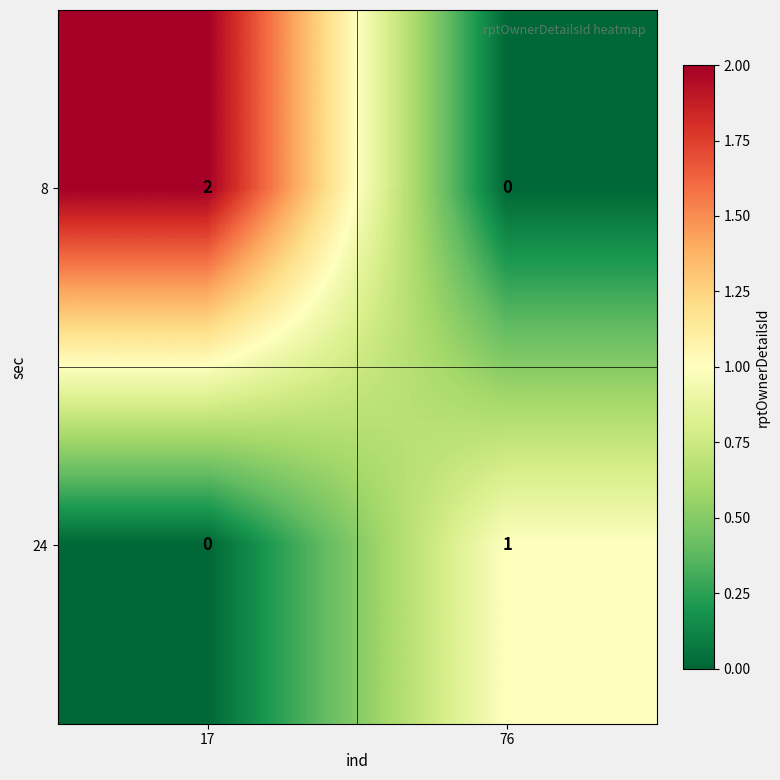

Which series has the largest range (max minus min)?

8